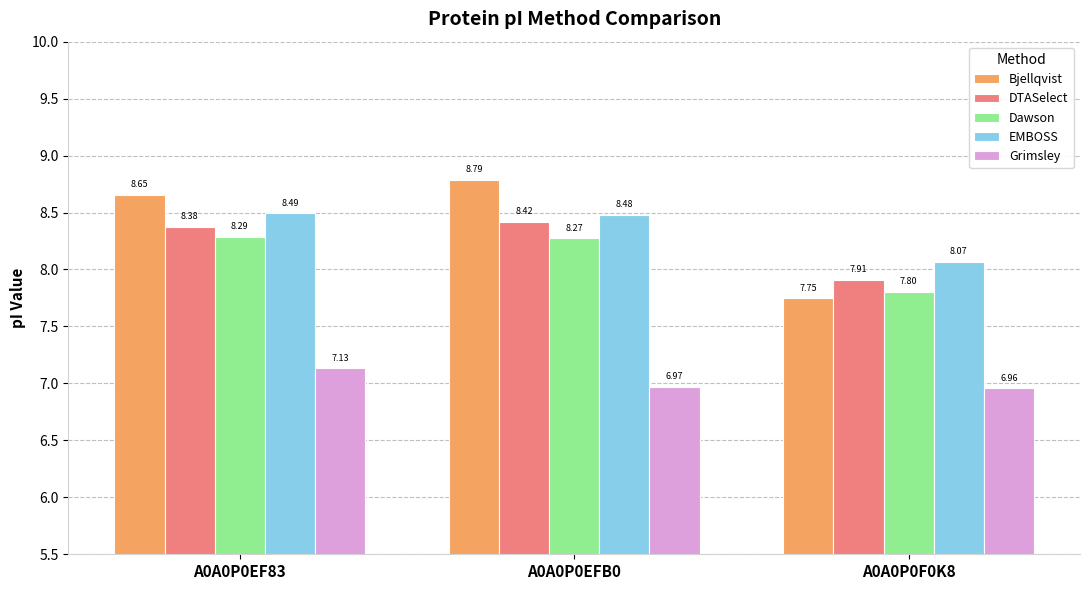

At A0A0P0EFB0, list the series in order from smallest to largest.

Grimsley, Dawson, DTASelect, EMBOSS, Bjellqvist